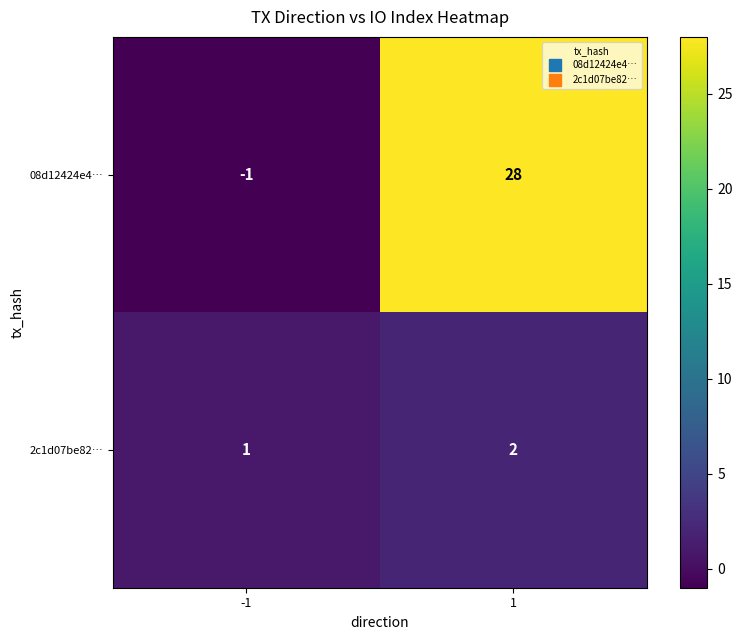

Rank the series at 1 from highest to lowest value.

08d12424e4…, 2c1d07be82…